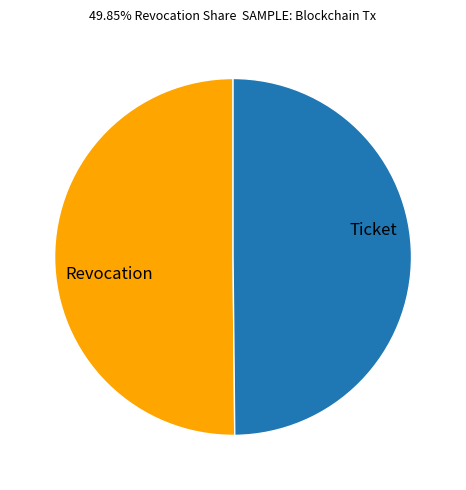

True or false: Revocation accounts for 38% of the total.

False